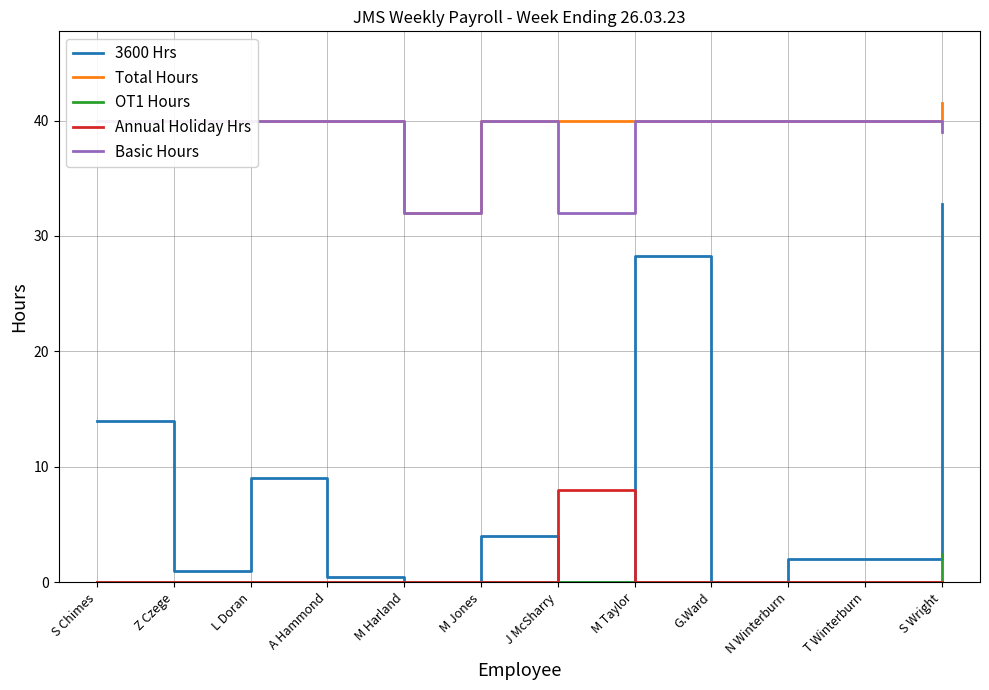

What is the maximum value shown in the chart?

41.5